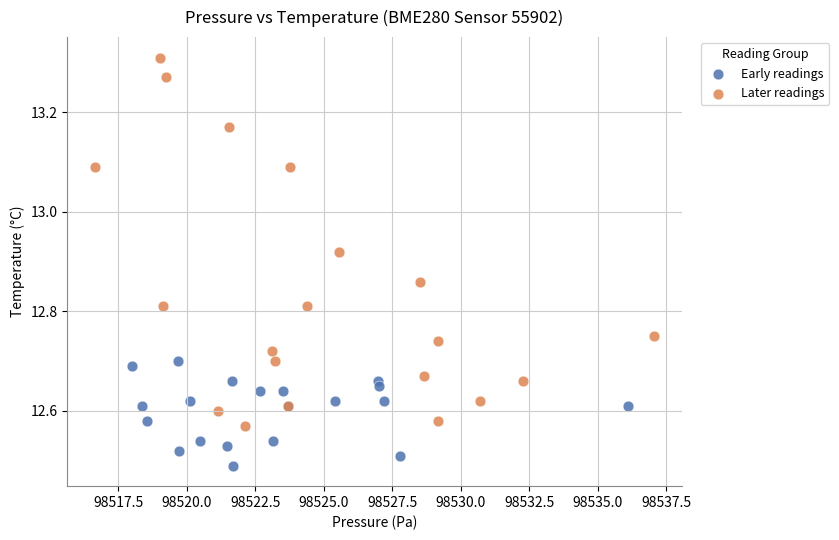

Which series has the widest spread of Y values?

Later readings